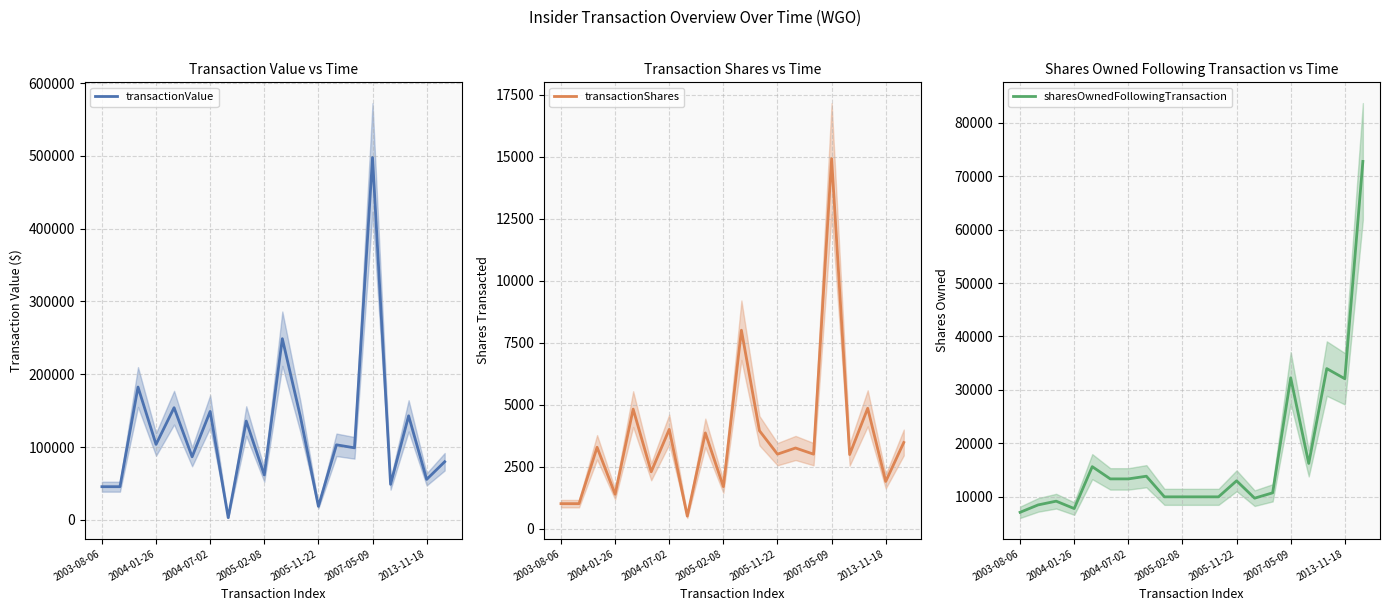

Is this an area chart (filled region under the line)?

No